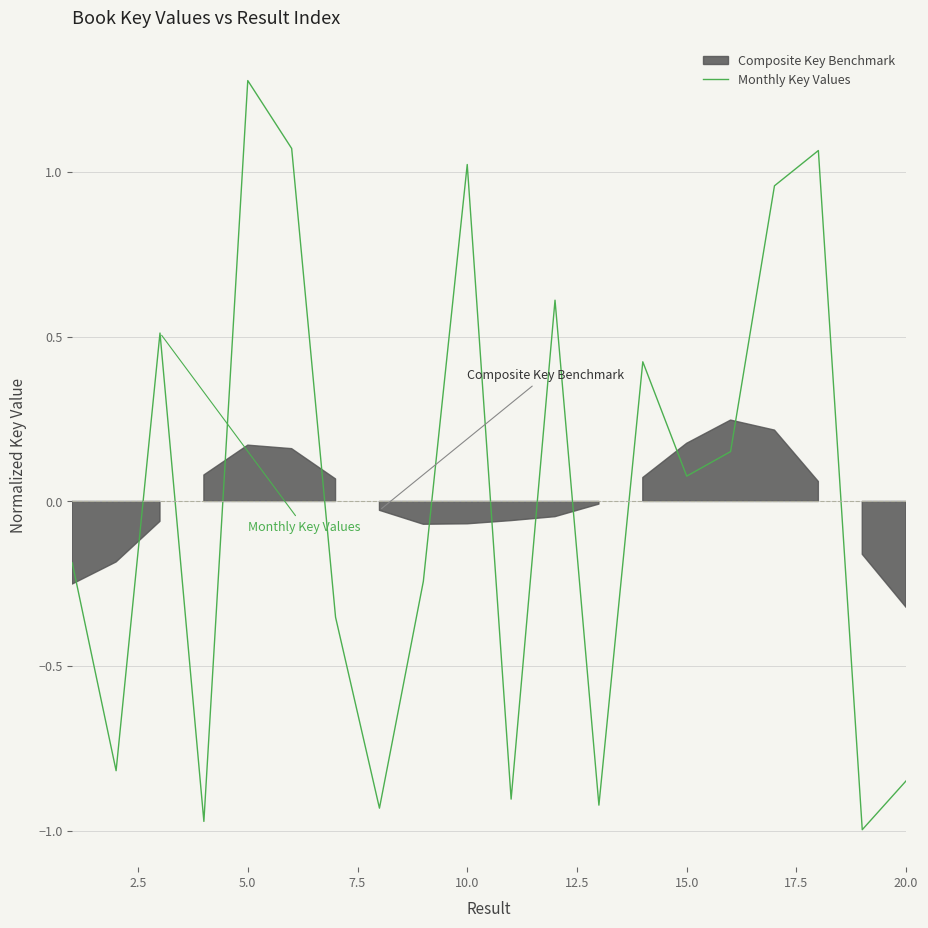

At which category does the data reach its first local peak?

5.0